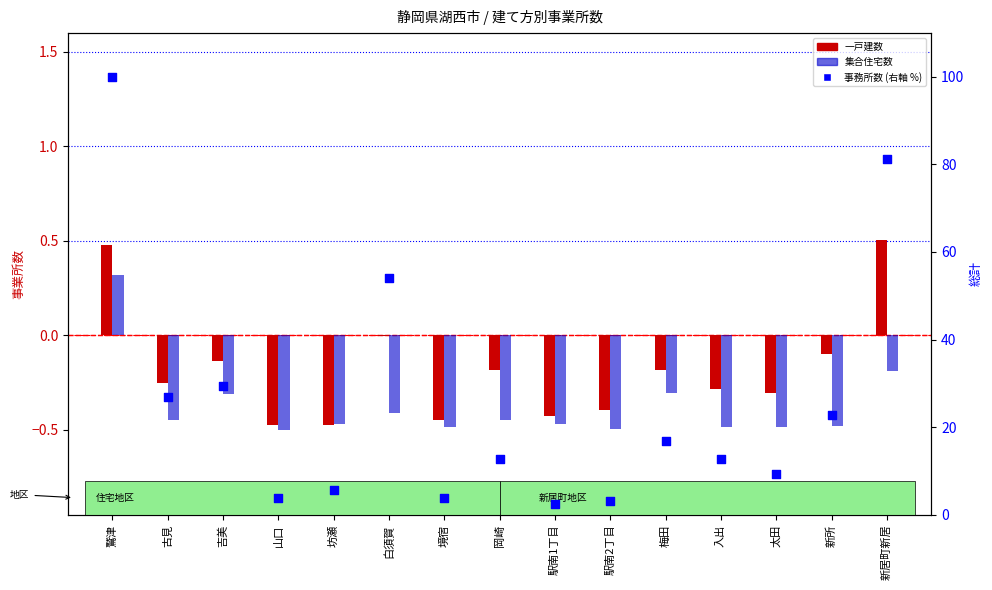

Which series contains the highest Y value?

事務所数 (右軸 %)